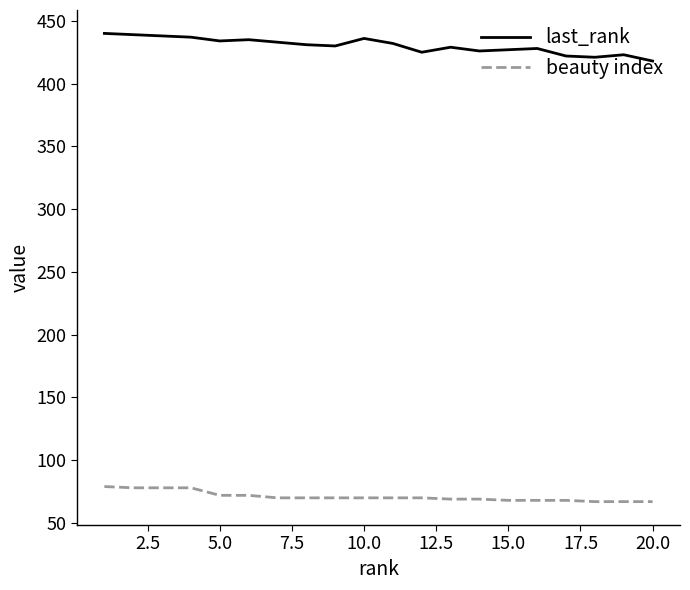

True or false: last_rank and beauty index cross at least once.

False